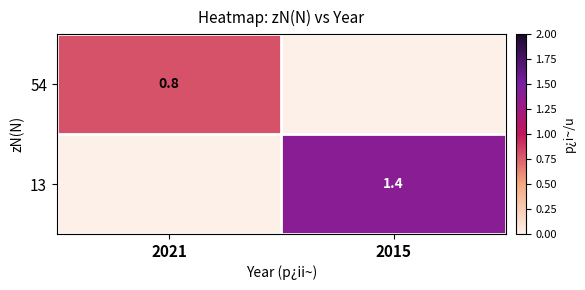

Which category has the lowest value across all series?

2015